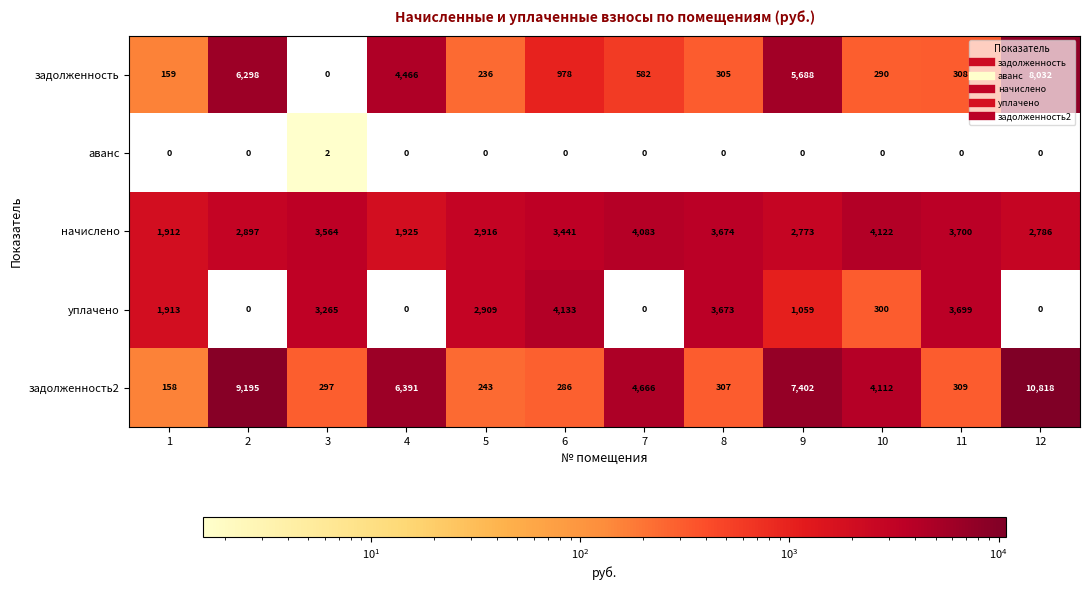

Which series has the largest range (max minus min)?

задолженность2